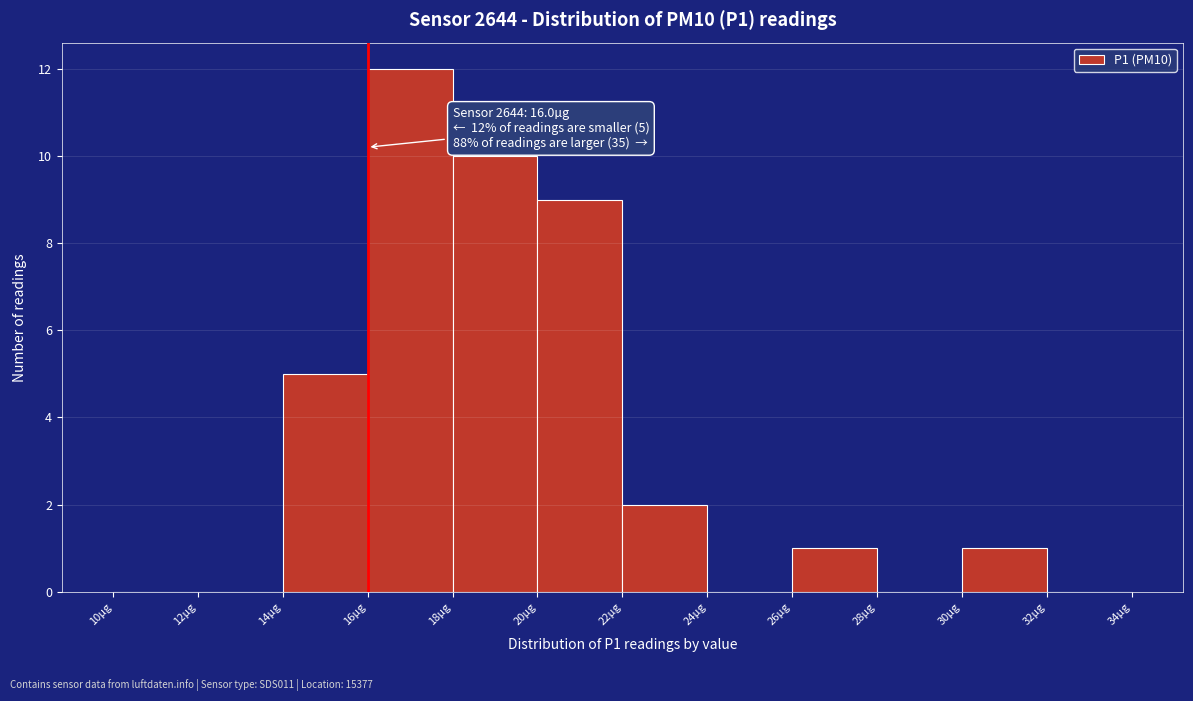

Which range on the x-axis has the tallest bar?

16 to 18